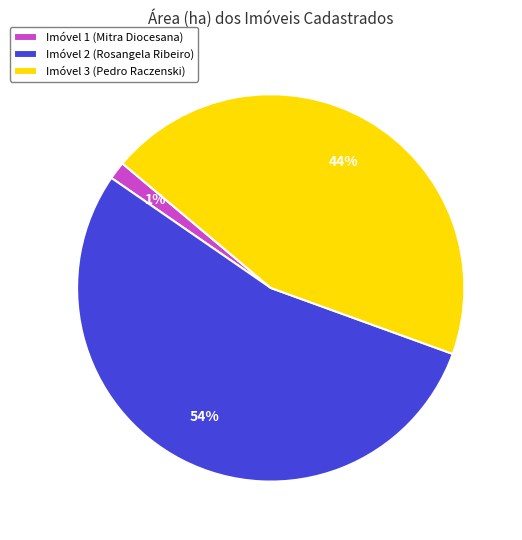

Is it true that Imóvel 2 (Rosangela Ribeiro) is 54% of the pie?

True